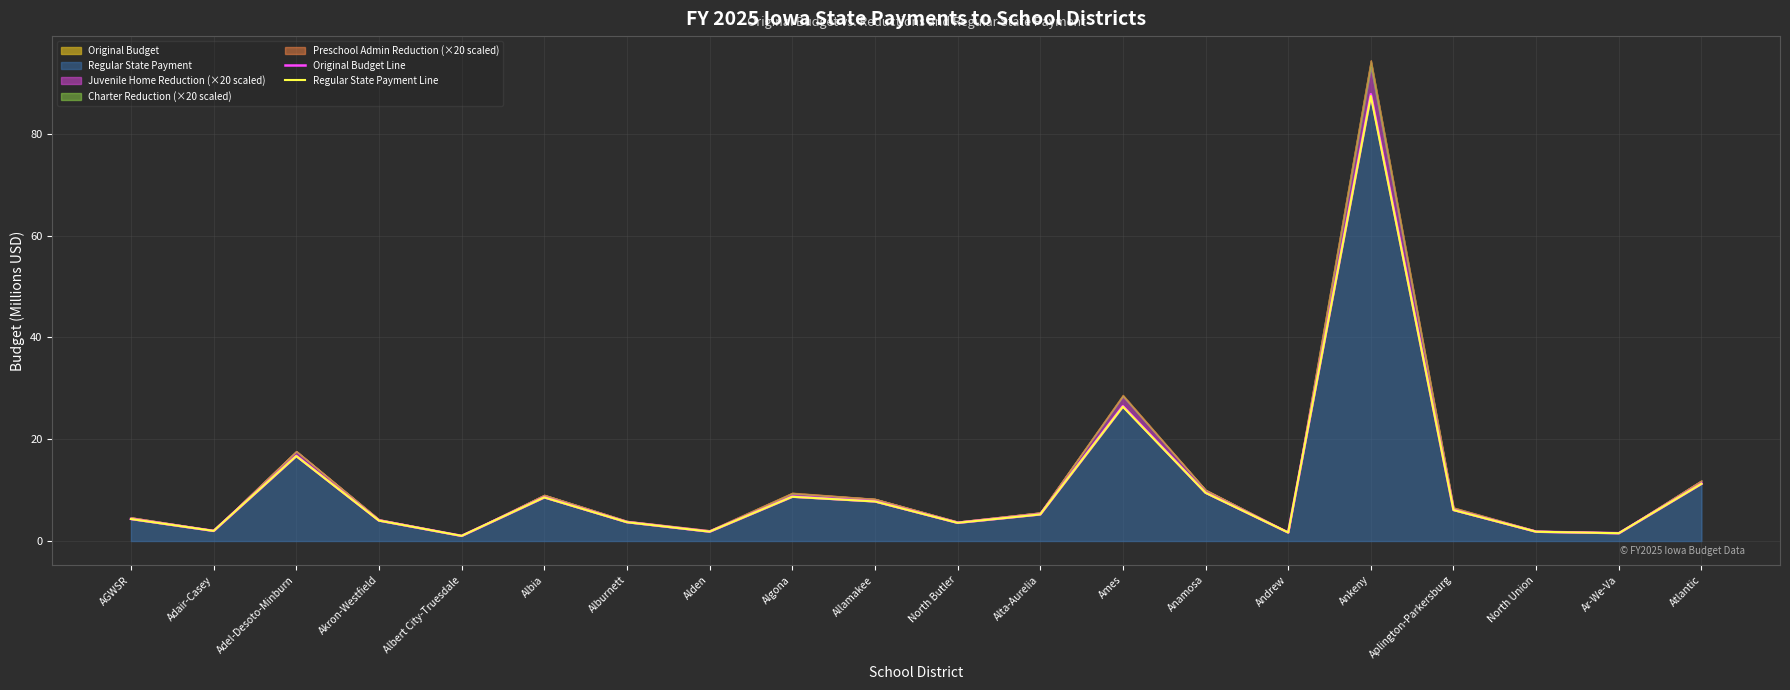

At which category does the chart reach its peak across all series?

Ankeny